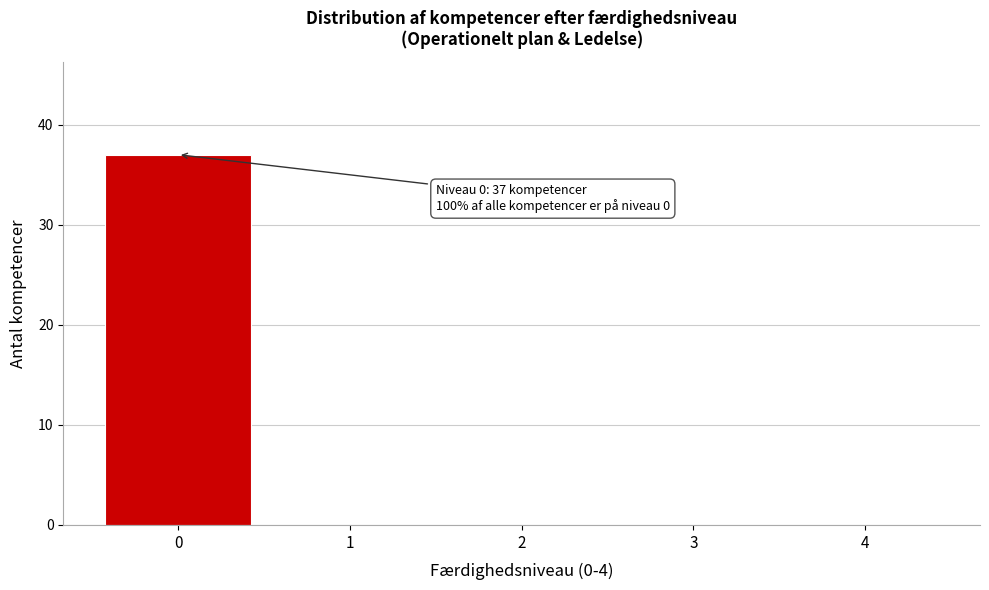

Reading left to right, transcribe all the data shown in this chart.

0=37	1=0	2=0	3=0	4=0